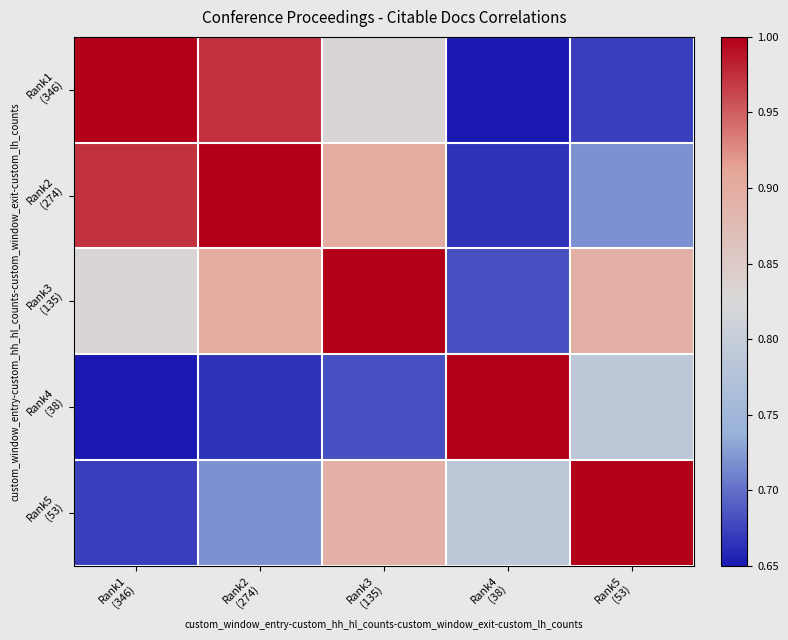

Between Rank3 (135) and Rank5 (53), which series saw the biggest shift?

Rank2 (274)